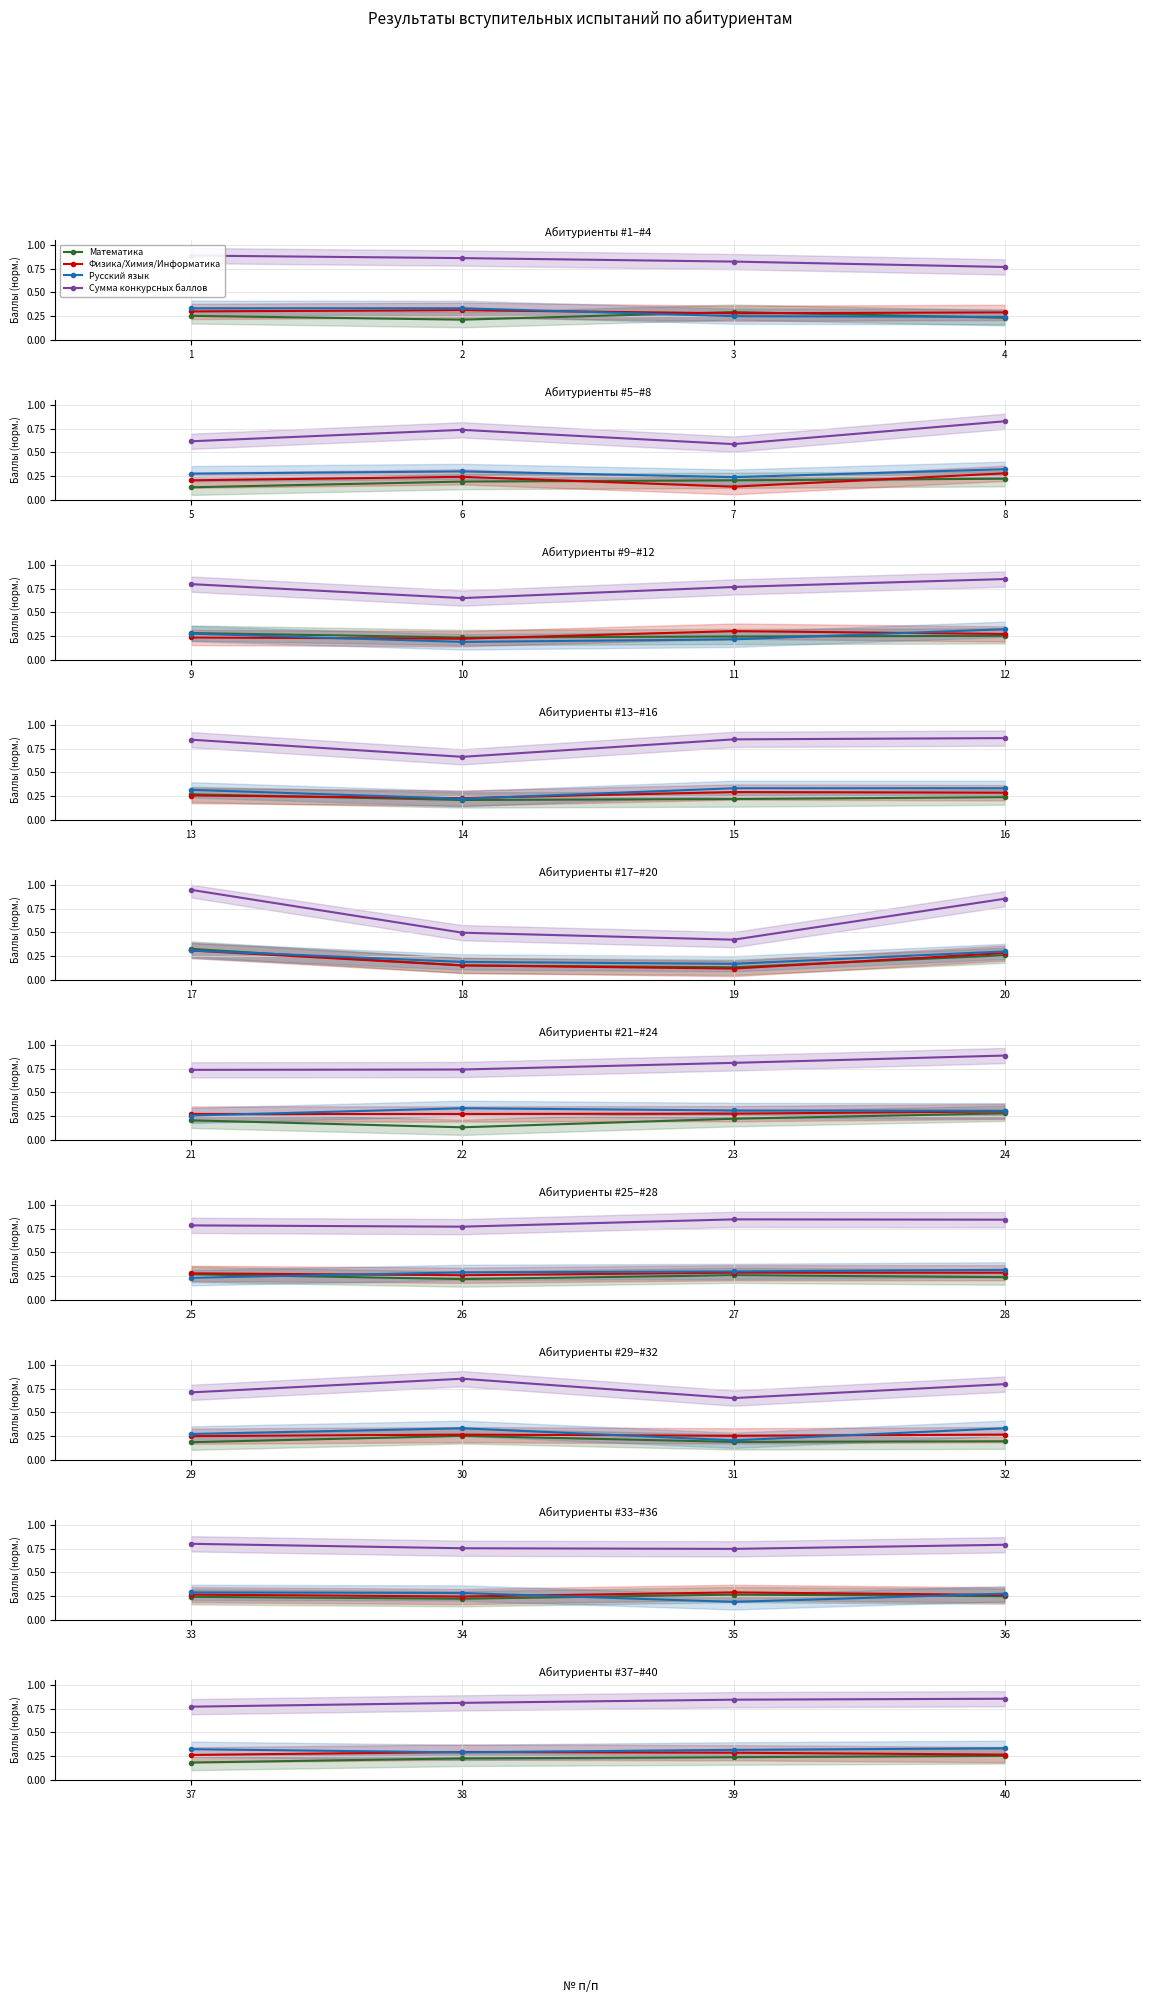

Which series has the largest range (max minus min)?

Сумма конкурсных баллов